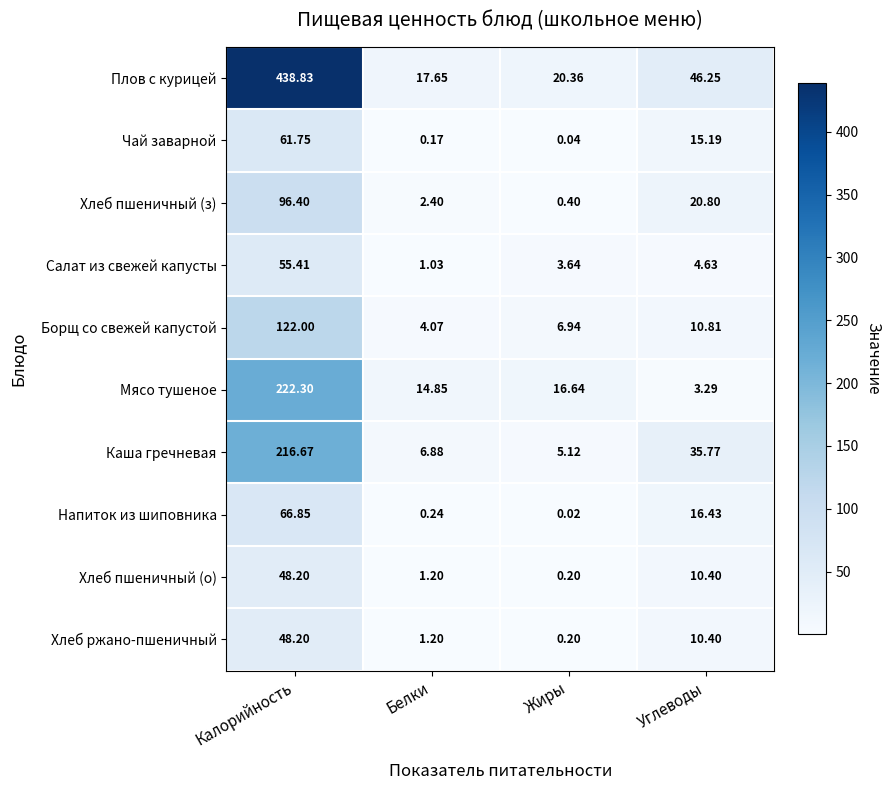

Which series changed the most between Калорийность and Жиры?

Плов с курицей